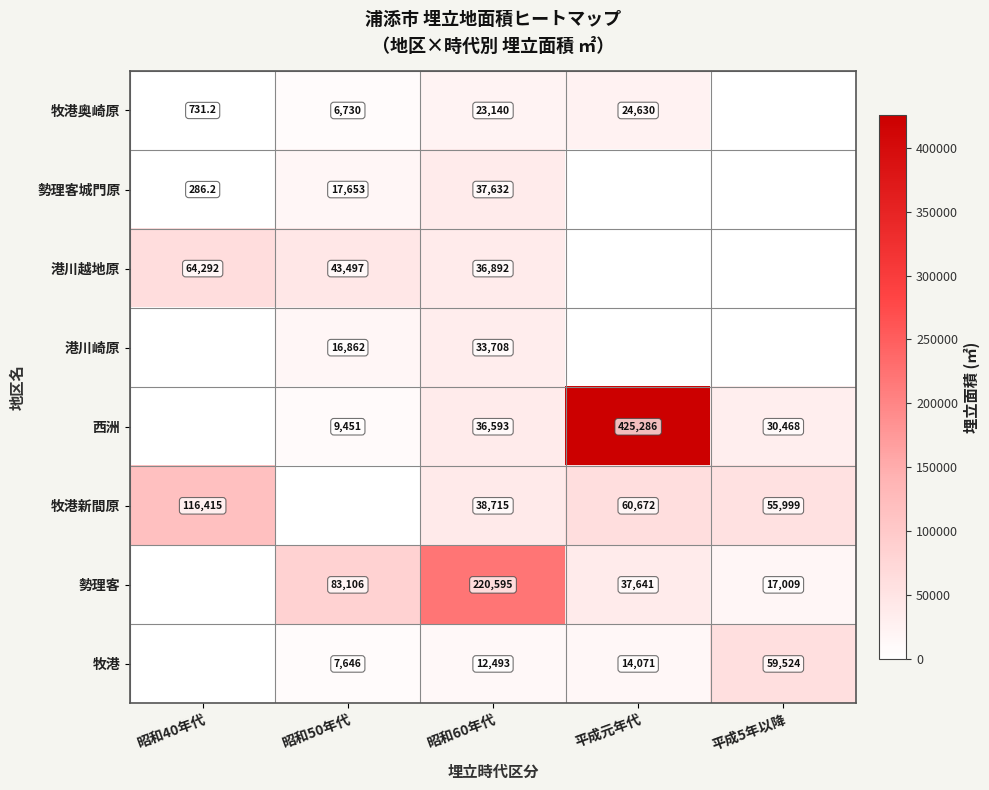

What is the difference between the highest and lowest values at 昭和60年代?

208102.0